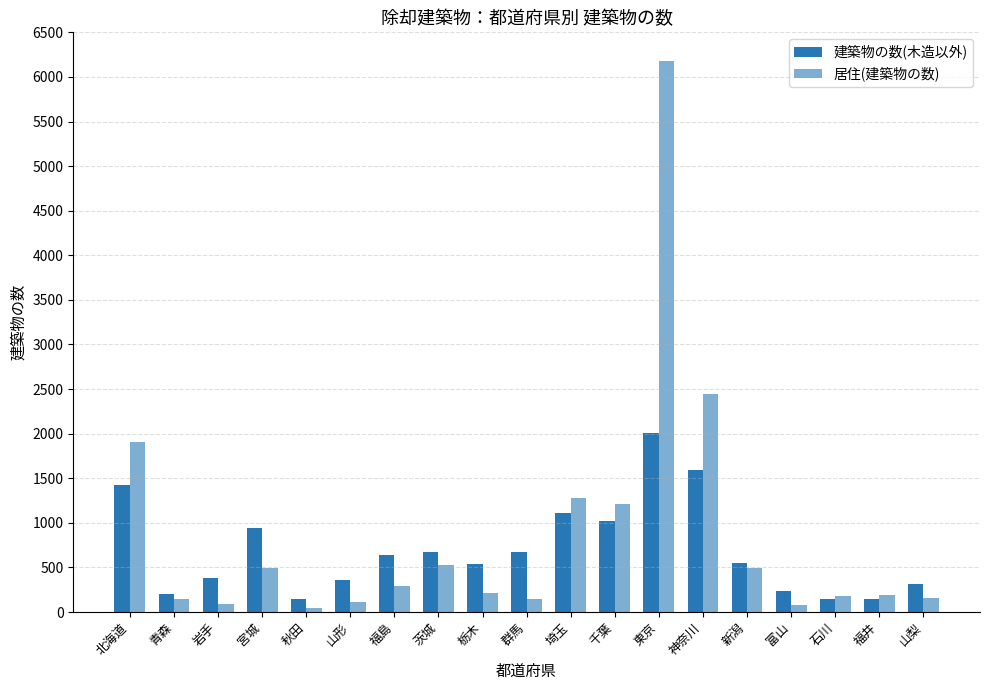

Between 北海道 and 岩手, which is larger?

北海道